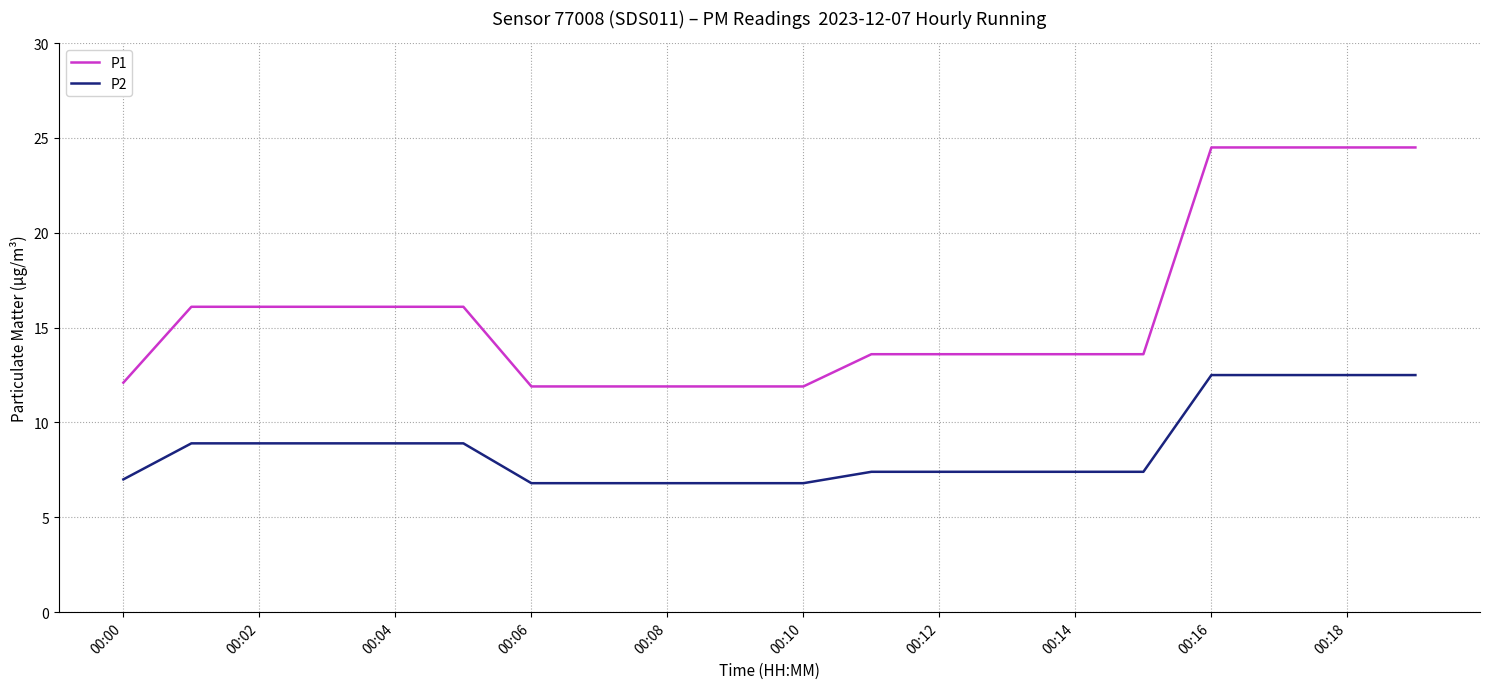

What are all the series names shown in the legend?

P1, P2